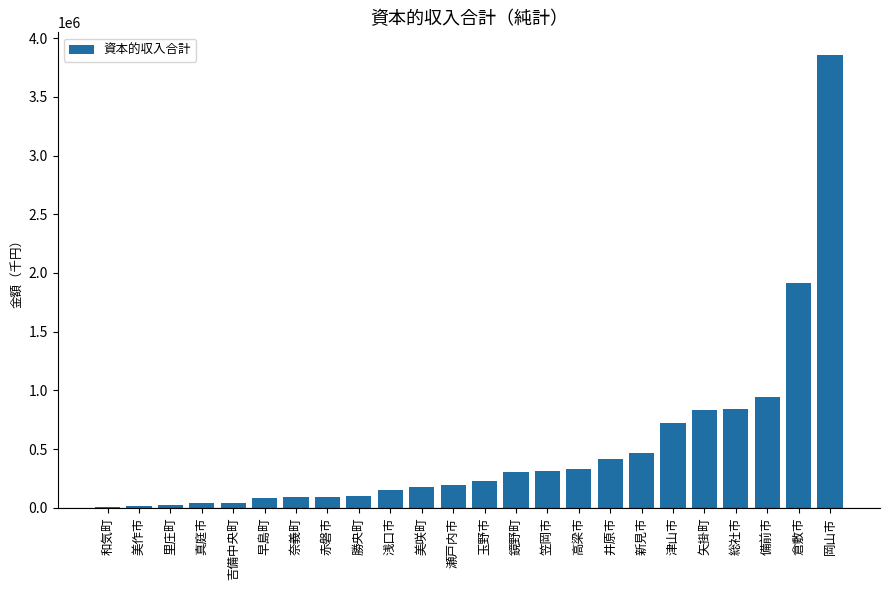

What is the greatest value displayed?

3857123